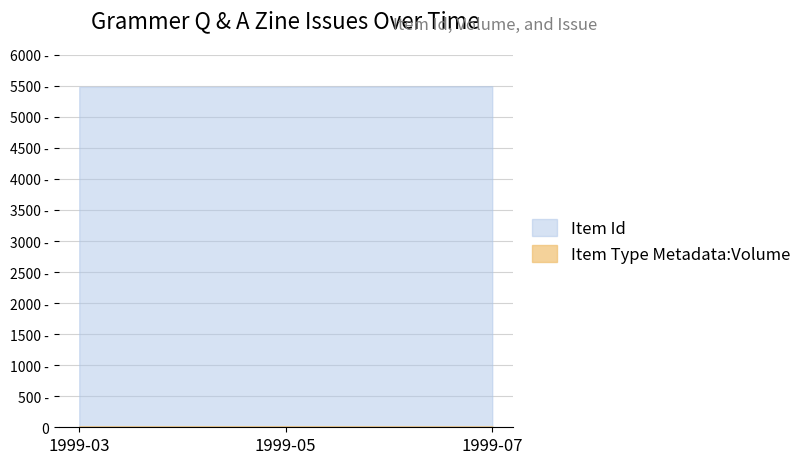

What is the greatest value displayed?

5493